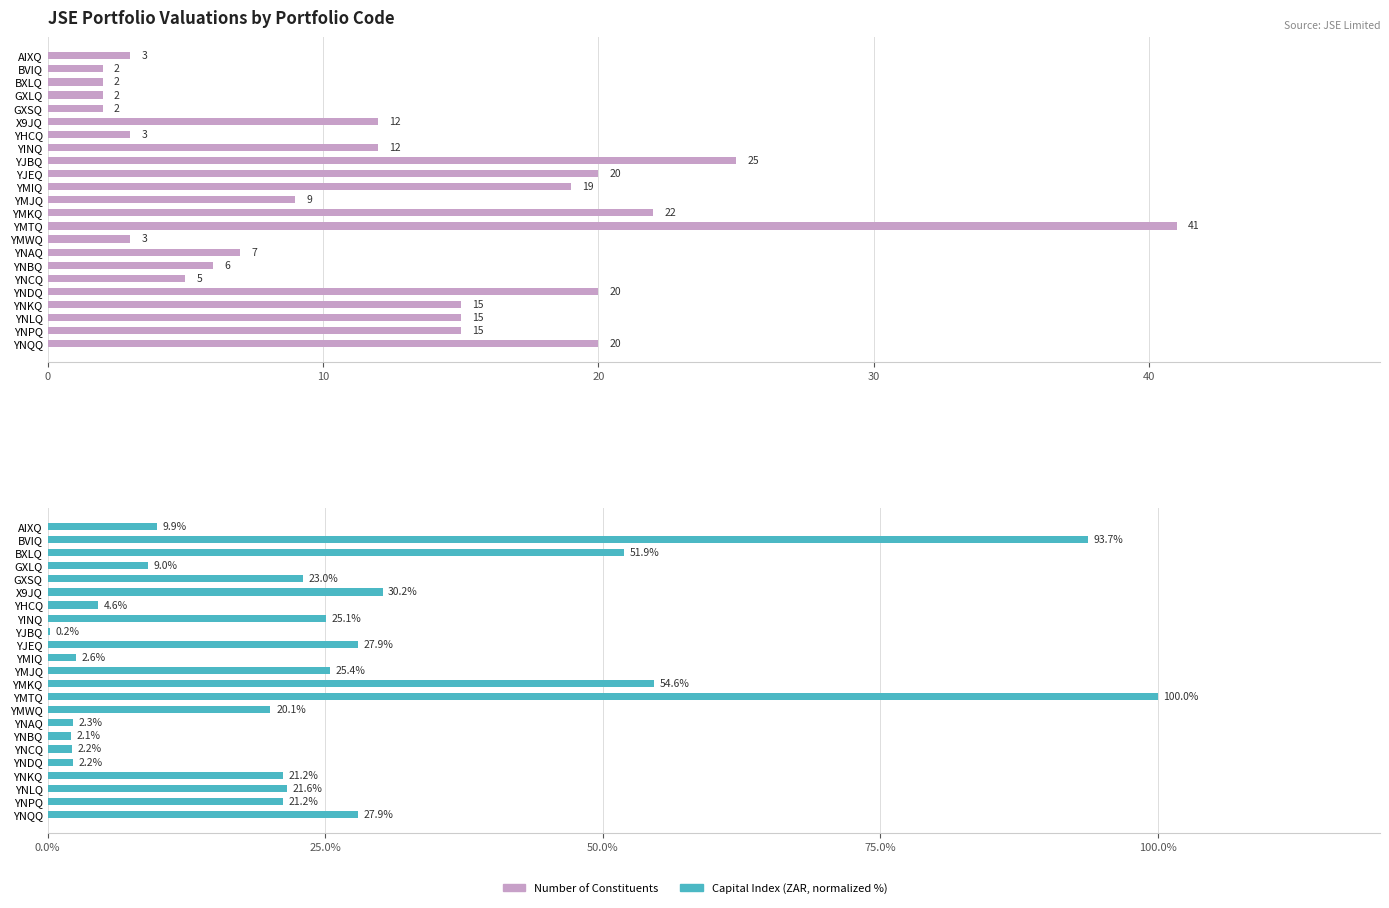

Are the bars grouped side by side (vs. stacked)?

Yes